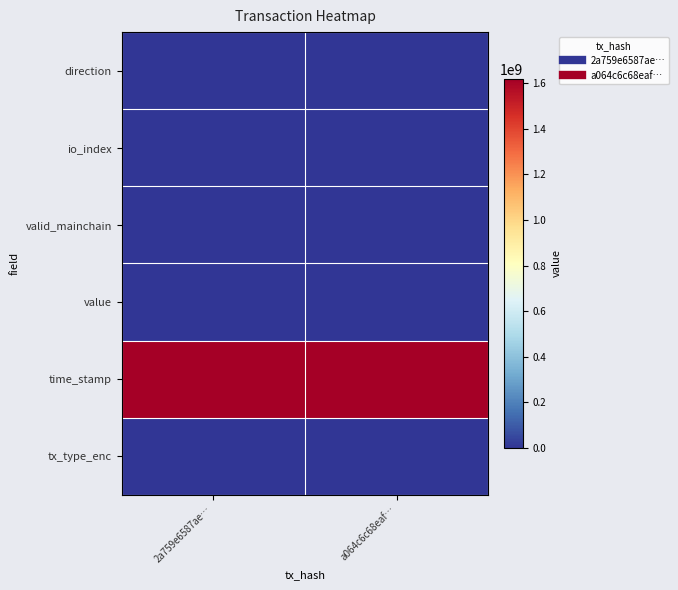

At which category does the chart reach its minimum across all series?

2a759e6587ae…